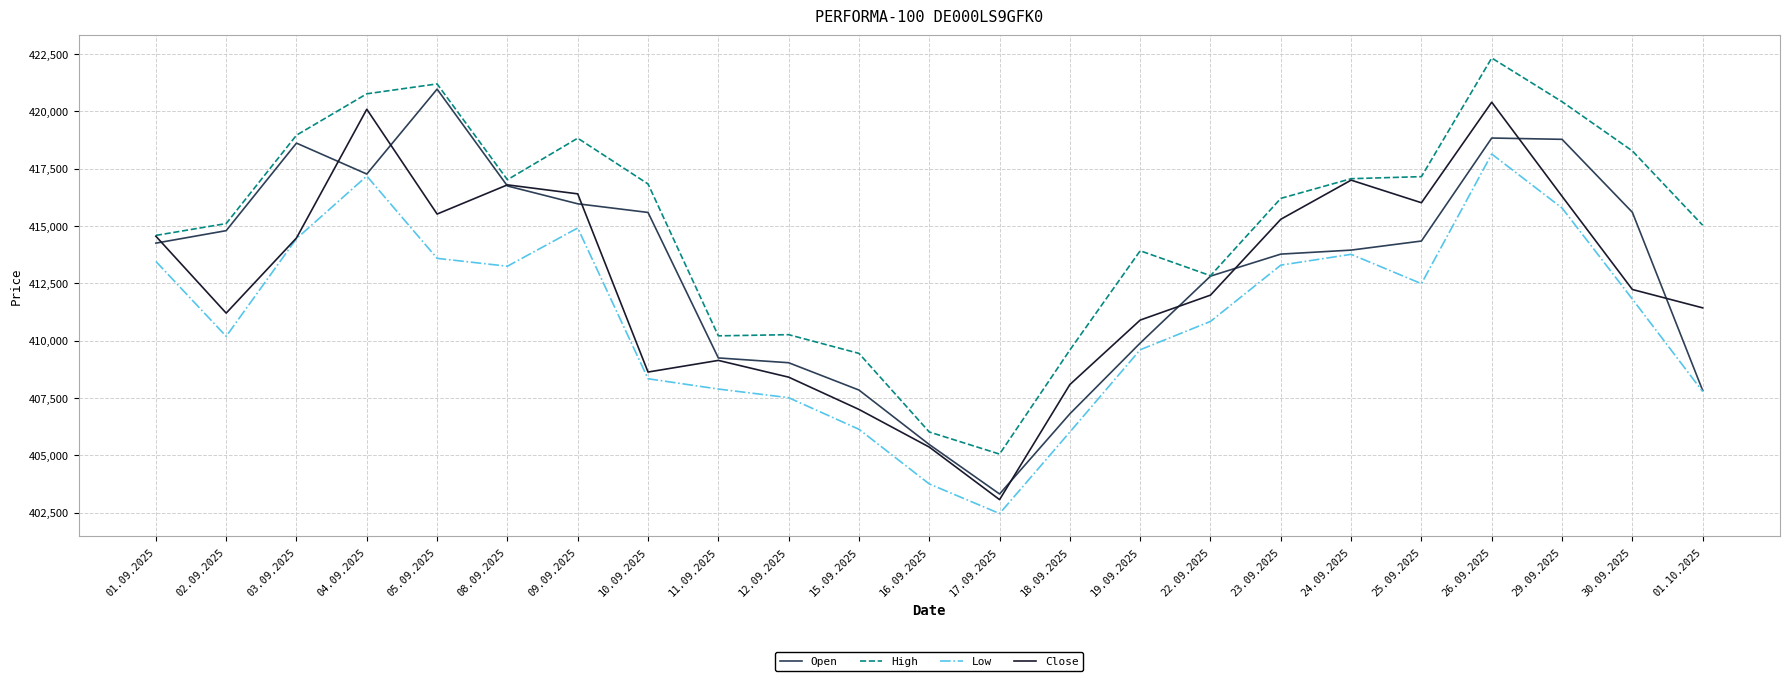

Between 16.09.2025 and 18.09.2025, which series saw the biggest shift?

High